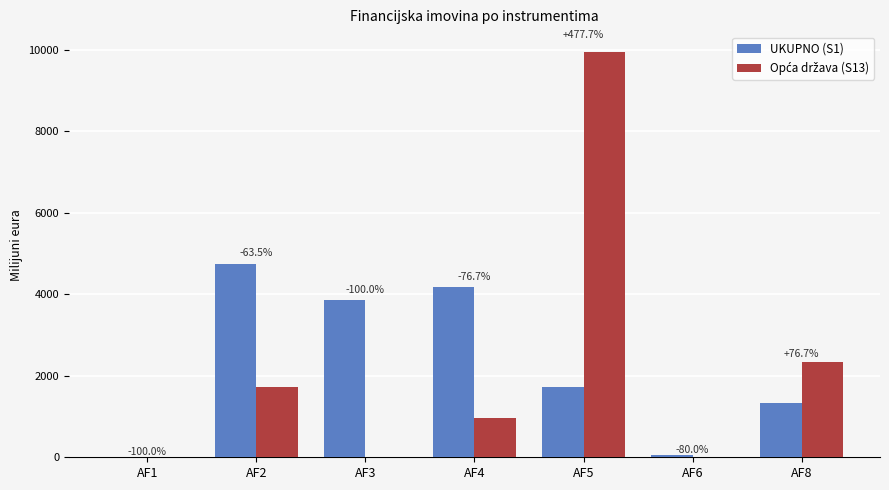

Rank the categories by UKUPNO (S1) value from highest to lowest.

AF2, AF4, AF3, AF5, AF8, AF6, AF1